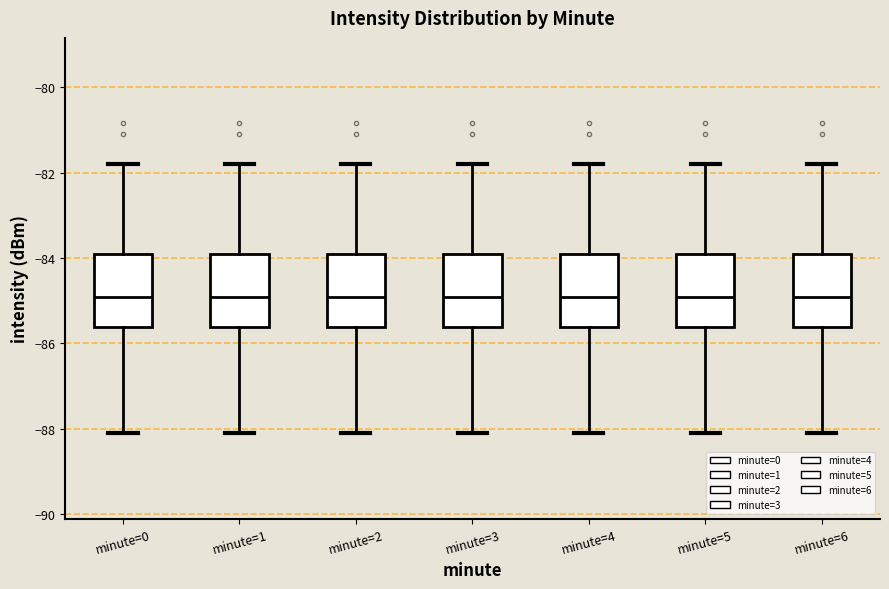

Reading left to right, transcribe this box plot: for each box, give where its median line is, the range the box spans, and where its two whiskers end, as read against the y-axis. The values are not printed on the chart, so give them approximately, as read against the axis.

minute=0: median -85.0, box -85.6 to -84.0, whiskers -88.0 to -81.8
minute=1: median -85.0, box -85.6 to -84.0, whiskers -88.0 to -81.8
minute=2: median -85.0, box -85.6 to -84.0, whiskers -88.0 to -81.8
minute=3: median -85.0, box -85.6 to -84.0, whiskers -88.0 to -81.8
minute=4: median -85.0, box -85.6 to -84.0, whiskers -88.0 to -81.8
minute=5: median -85.0, box -85.6 to -84.0, whiskers -88.0 to -81.8
minute=6: median -85.0, box -85.6 to -84.0, whiskers -88.0 to -81.8